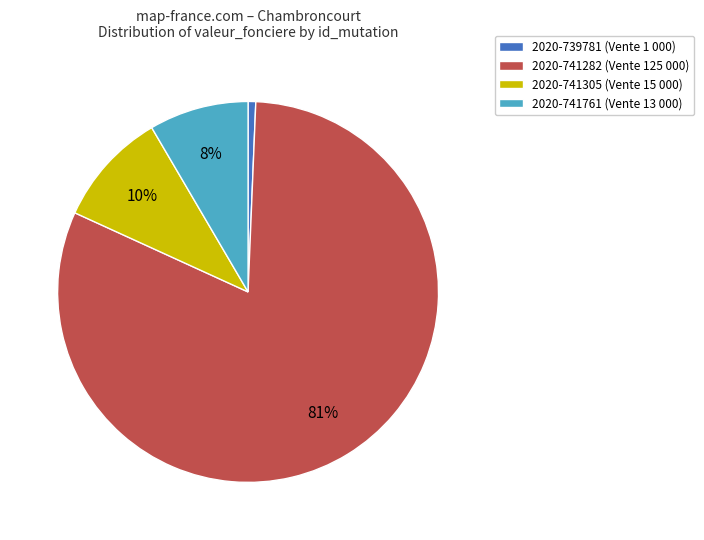

What is the majority slice?

2020-741282